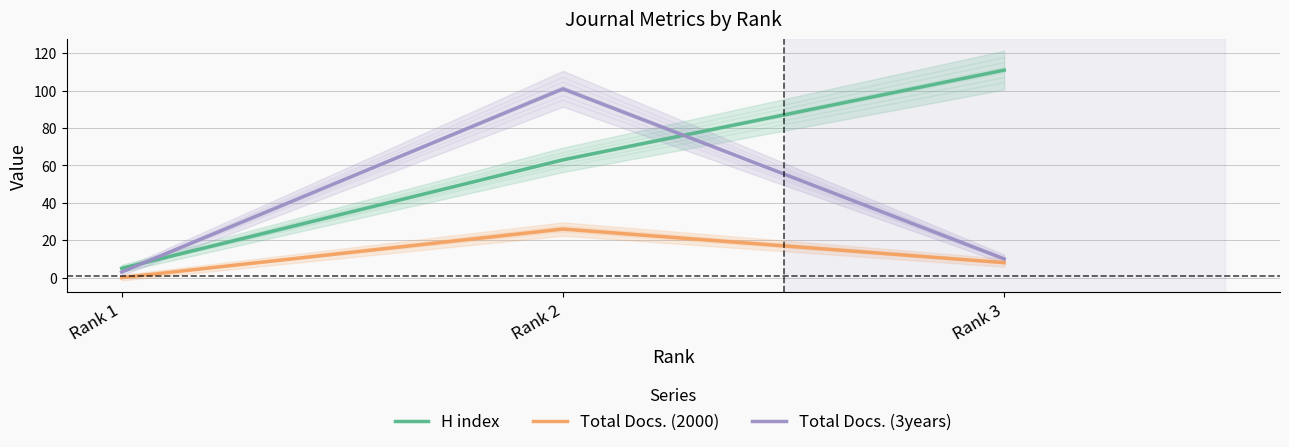

The Total Docs. (2000) series shows 26 at Rank 2. True or false?

True